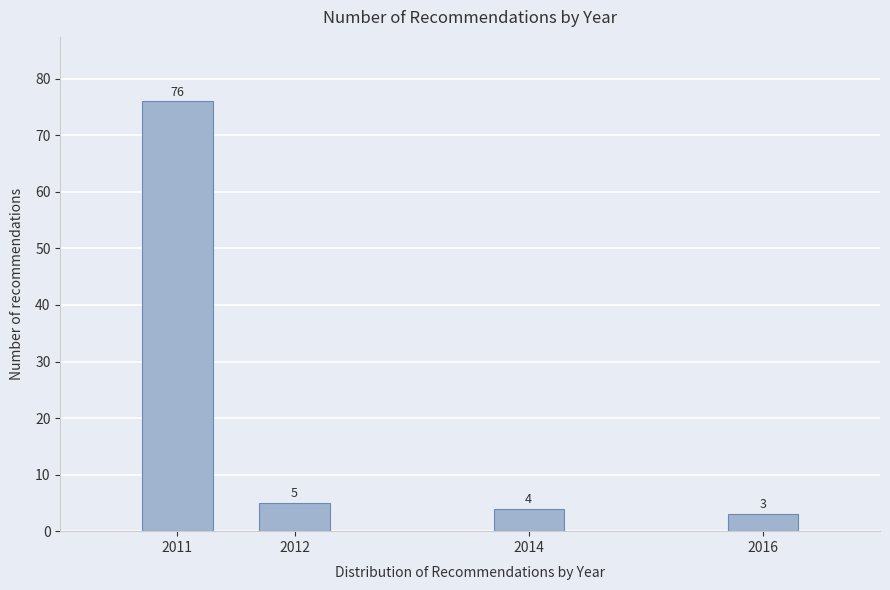

Reading right to left, extract all data points from this chart.

3	4	5	76